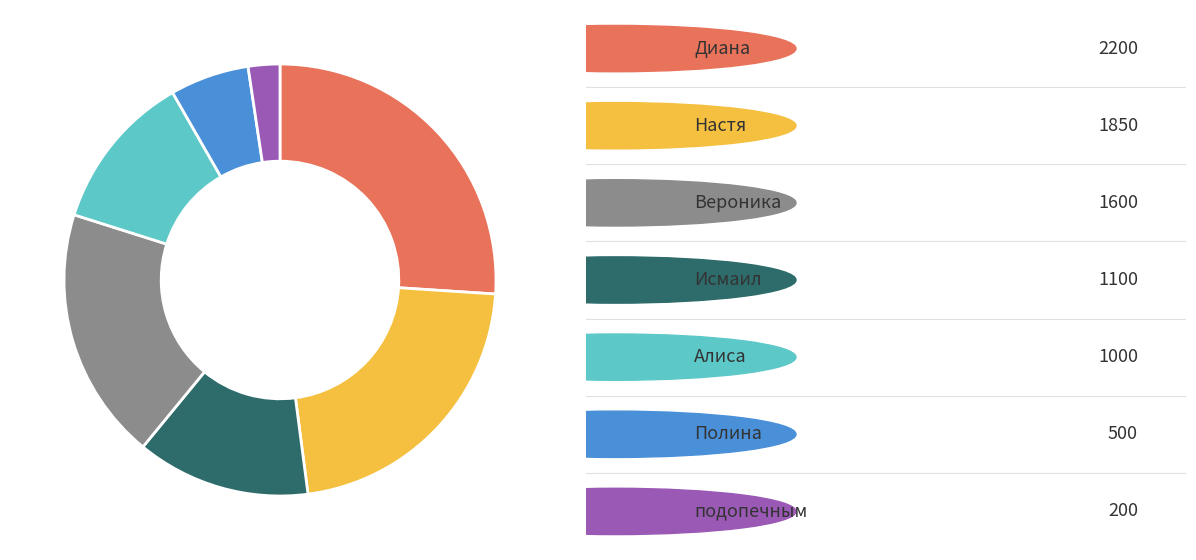

Is there a majority slice in this chart?

No